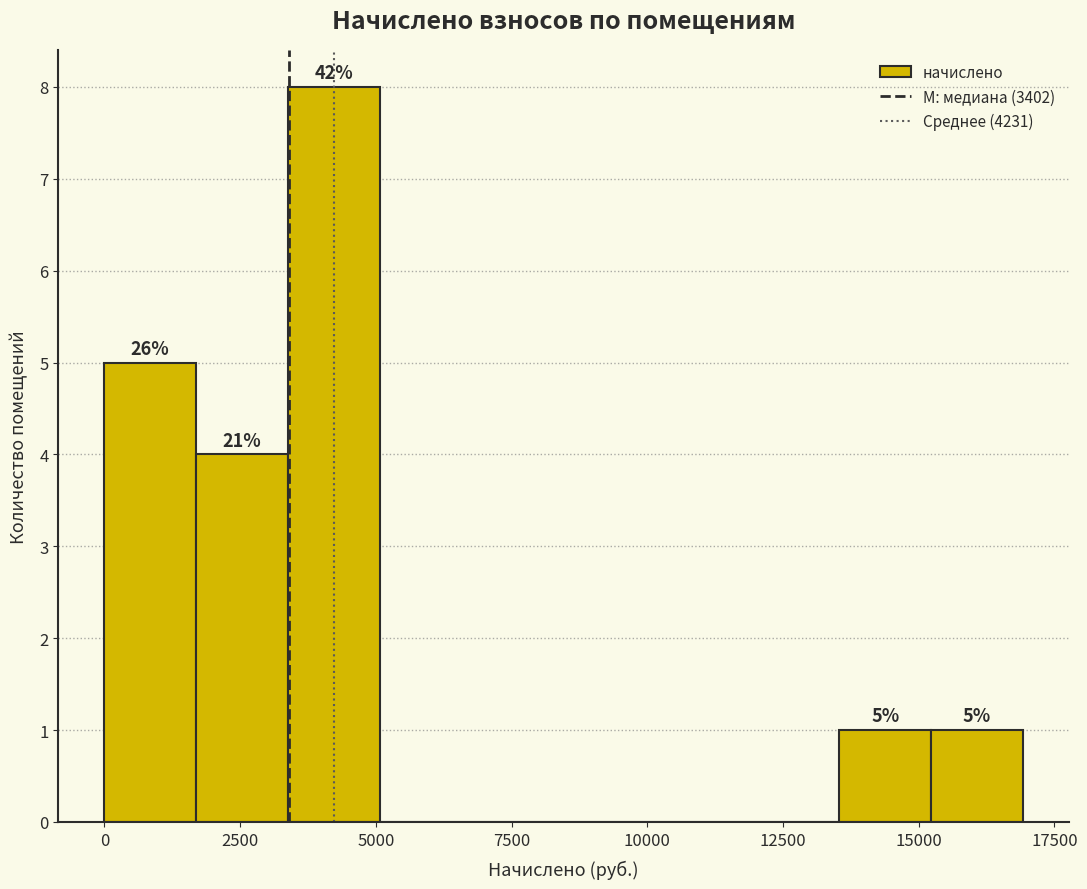

Around what value on the x-axis is the tallest bar? Give the approximate position of its centre, as read against the axis.

4000